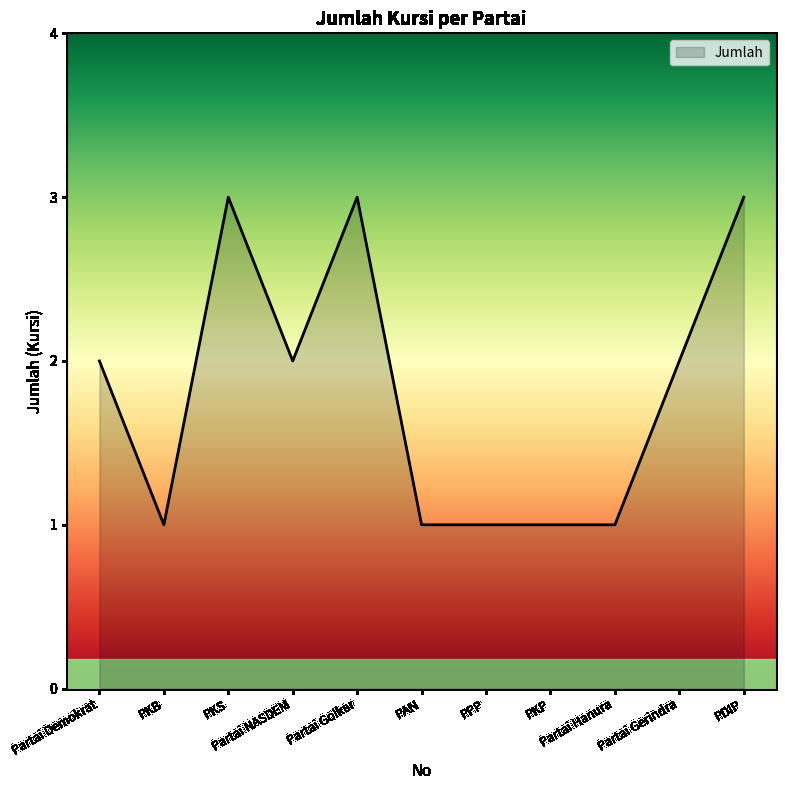

Reading left to right, transcribe all the data shown in this chart.

Partai Demokrat=2	PKB=1	PKS=3	Partai NASDEM=2	Partai Golkar=3	PAN=1	PPP=1	PKP=1	Partai Hanura=1	Partai Gerindra=2	PDIP=3